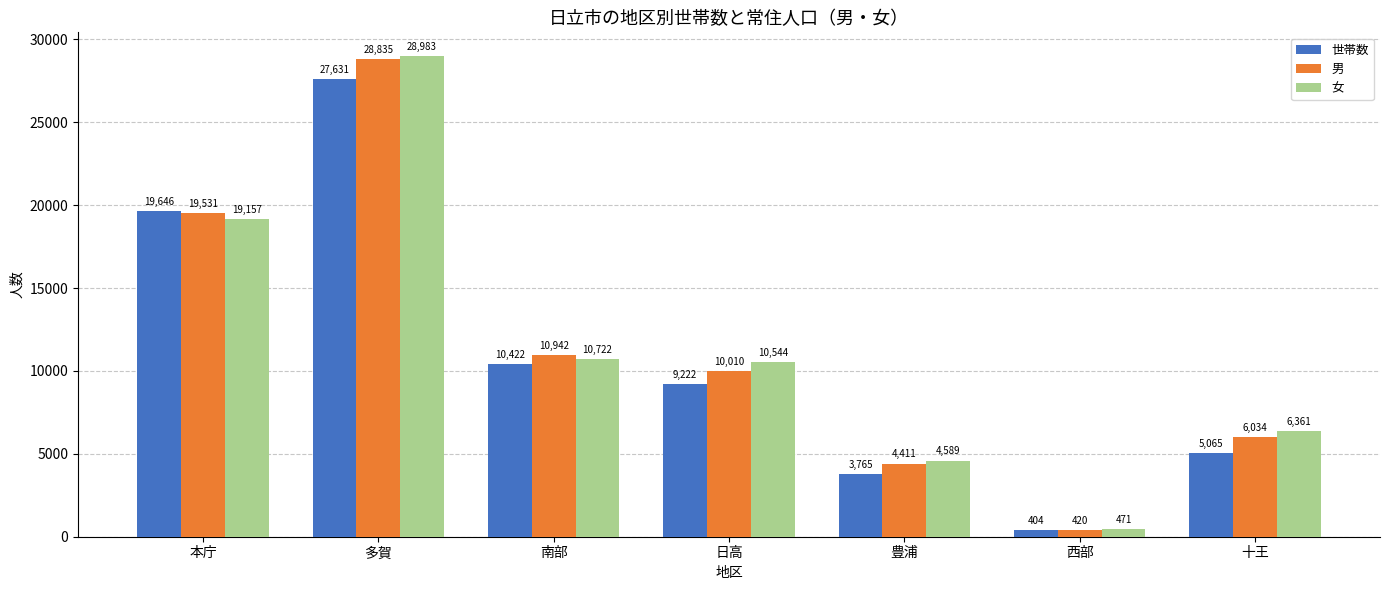

At 日高, list the series in order from largest to smallest.

女, 男, 世帯数